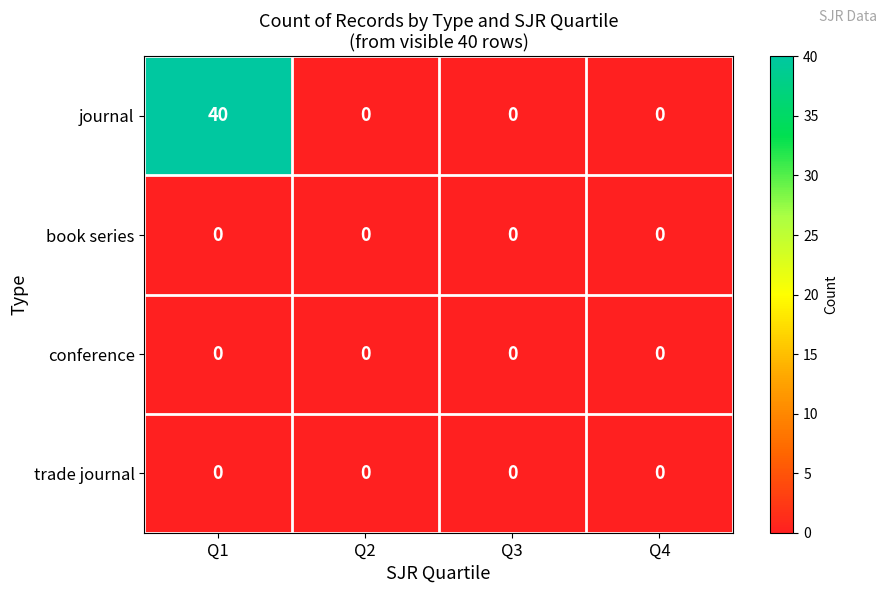

Which series changed the most between Q1 and Q2?

journal